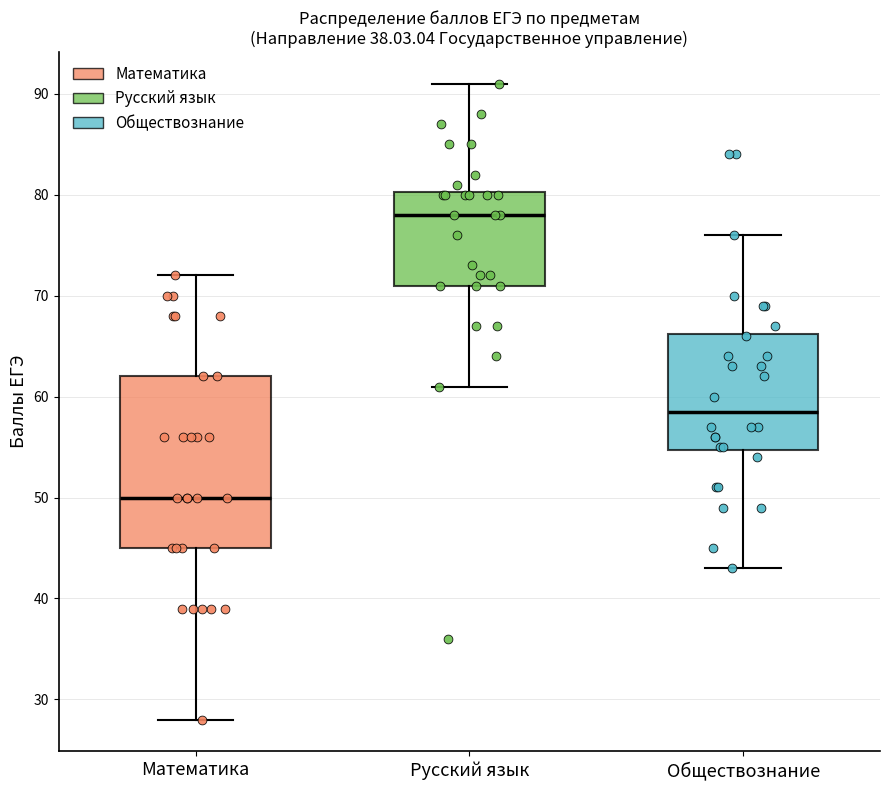

Where is the upper edge of the box for Русский язык on the y-axis? The values are not printed on the chart, so give them approximately, as read against the axis.

80